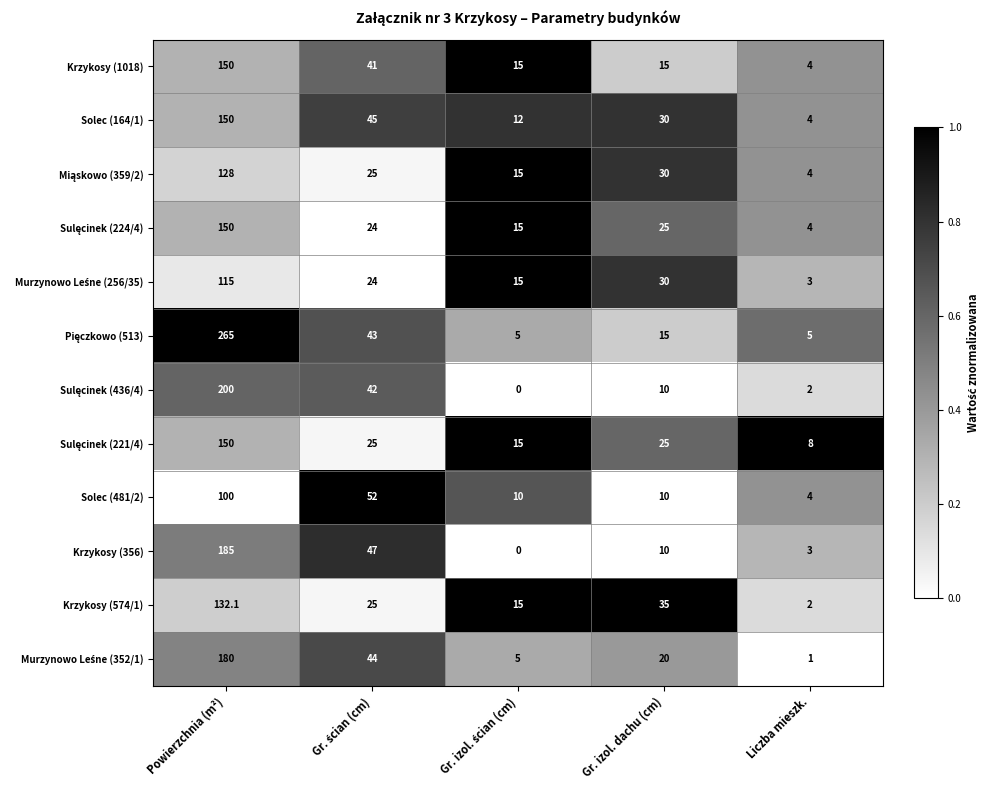

Which label corresponds to the largest value in the chart?

Powierzchnia (m²)